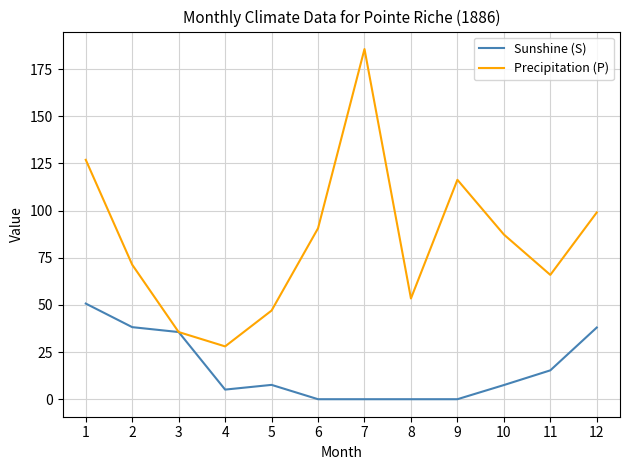

List the series in order of their overall mean, highest first.

Precipitation (P), Sunshine (S)